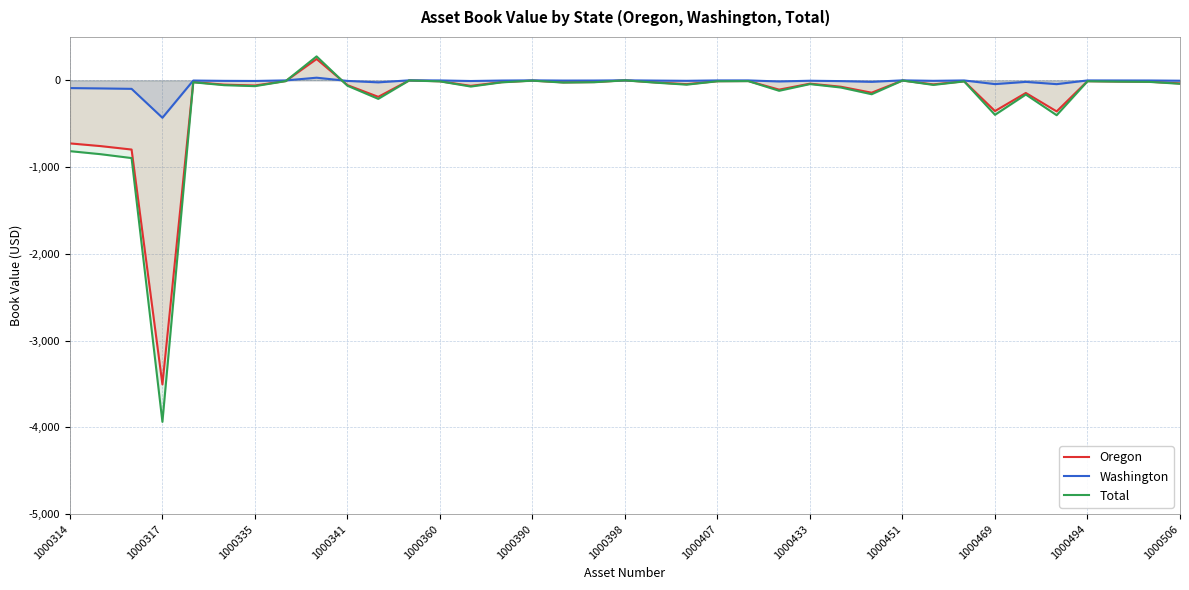

The Total series shows -2.3 at 1000451. True or false?

True